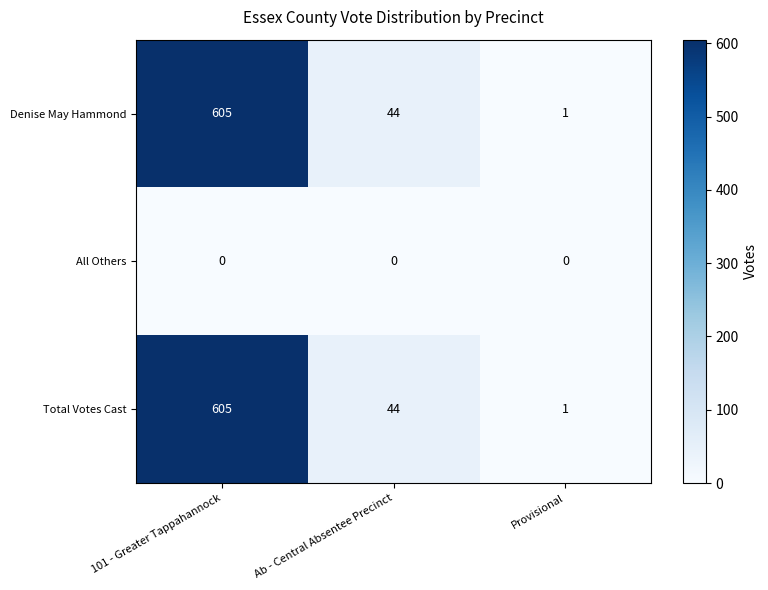

What is the average value of the Denise May Hammond series?

217